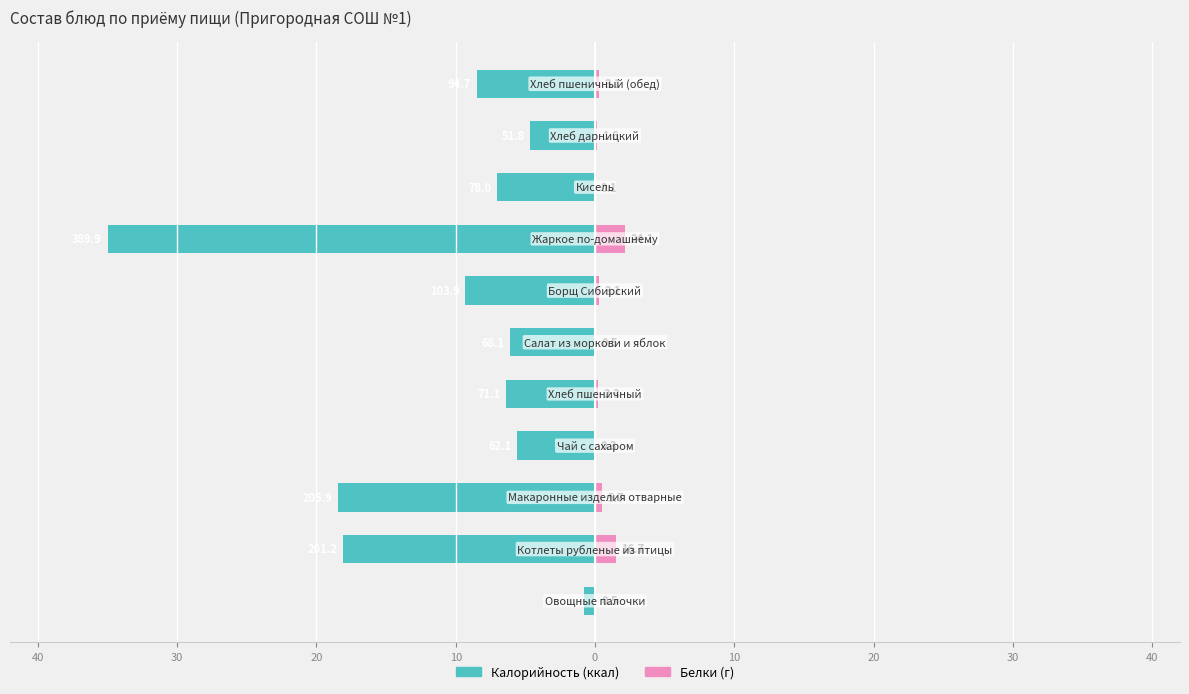

What is the sum of the Белки values at 40 and 20?

3.7